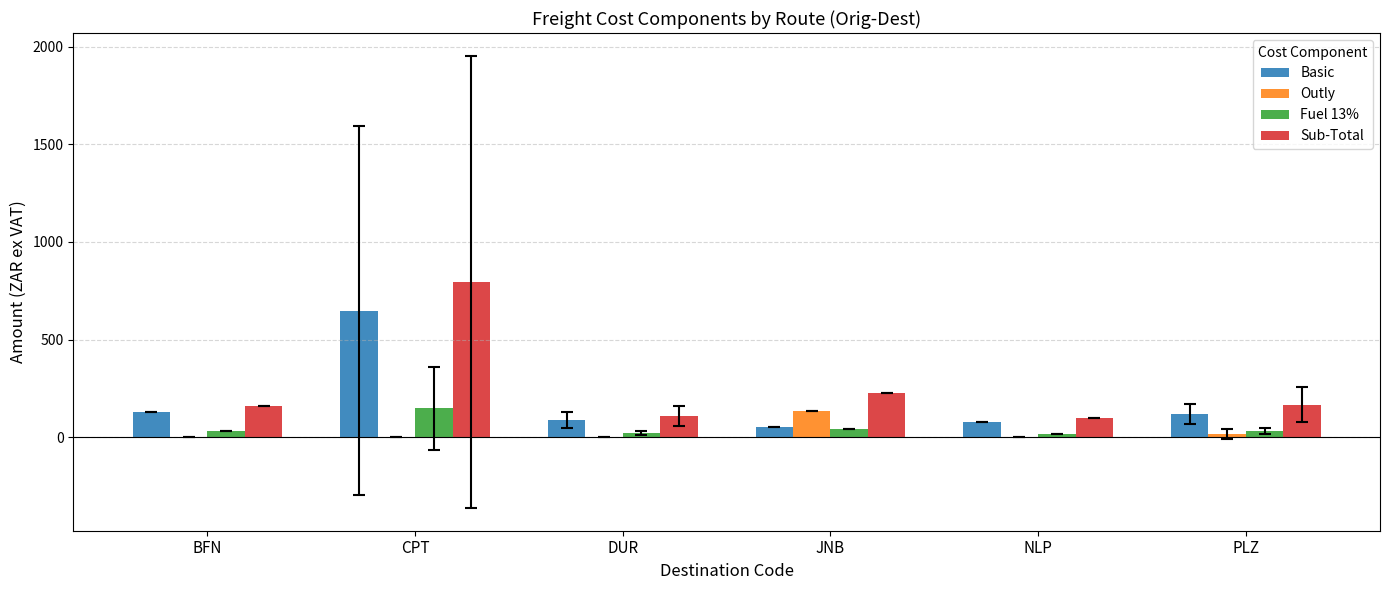

What is the sum of all Outly values?

151.2